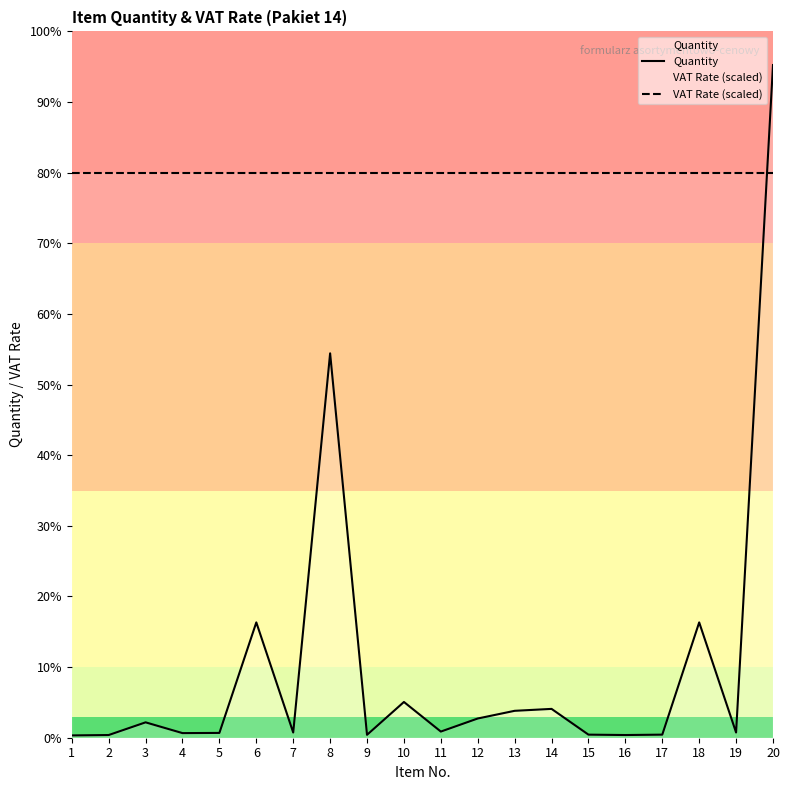

At which category is the sum across all series the highest?

20